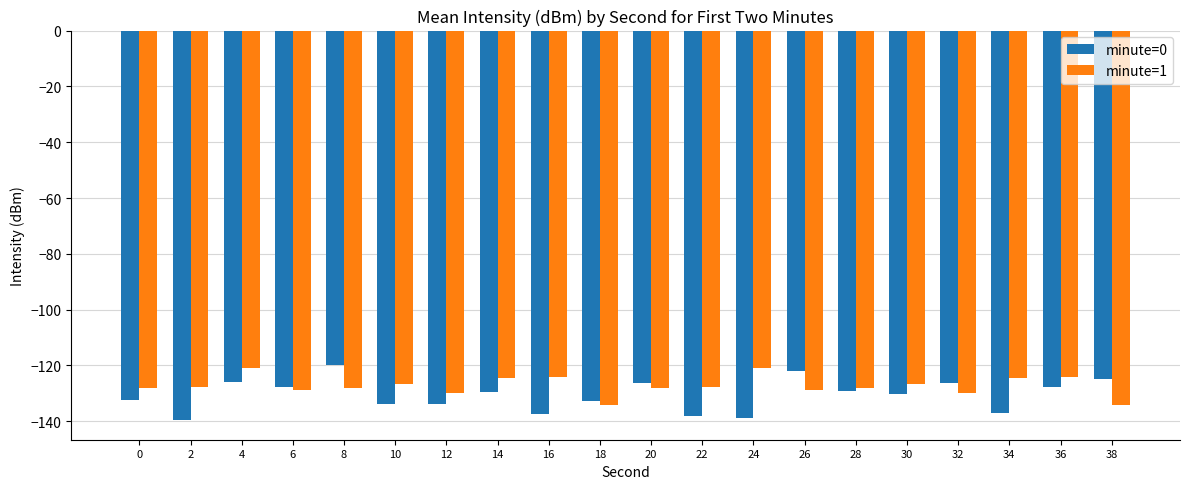

Which series changed the most between 10 and 26?

minute=0